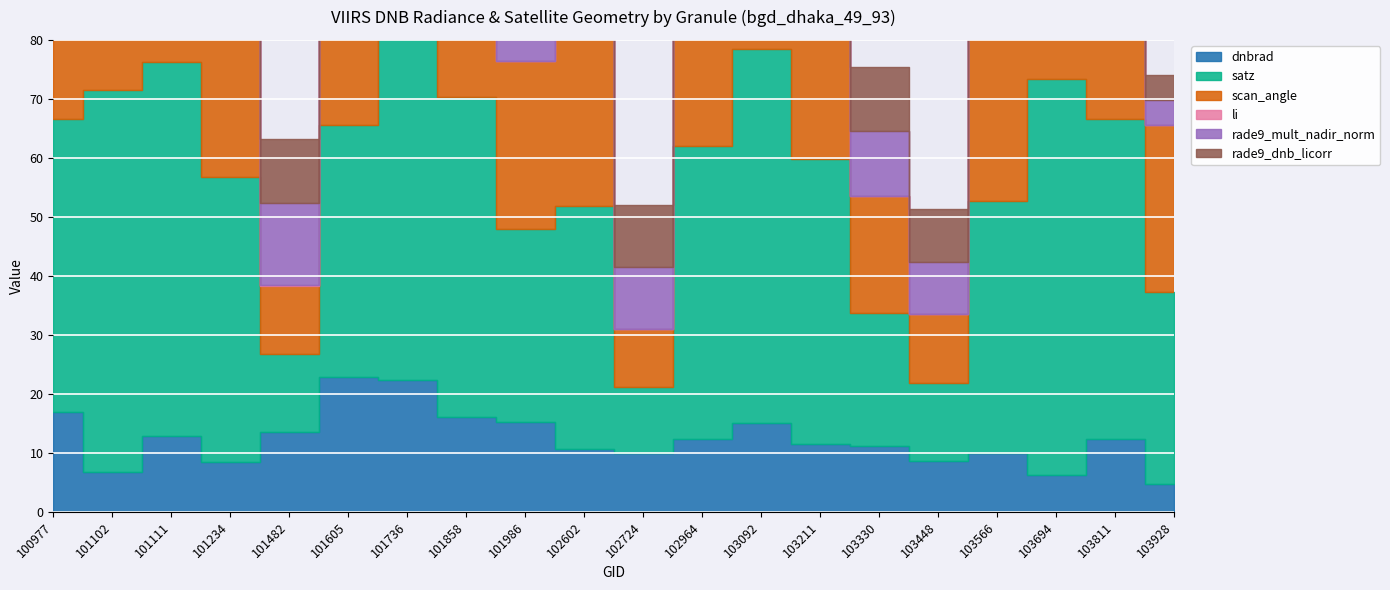

Where is the first local maximum for rade9_dnb_licorr?

101111